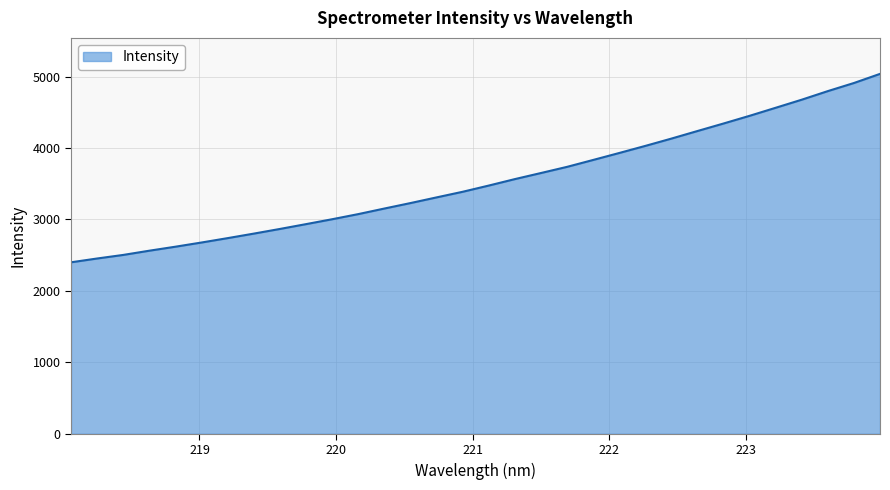

What is the maximum value shown in the chart?

5038.2